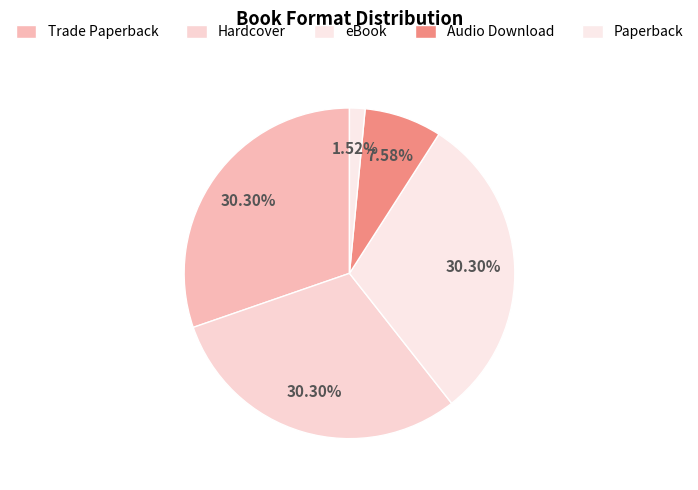

Is it true that Hardcover is 45% of the pie?

False